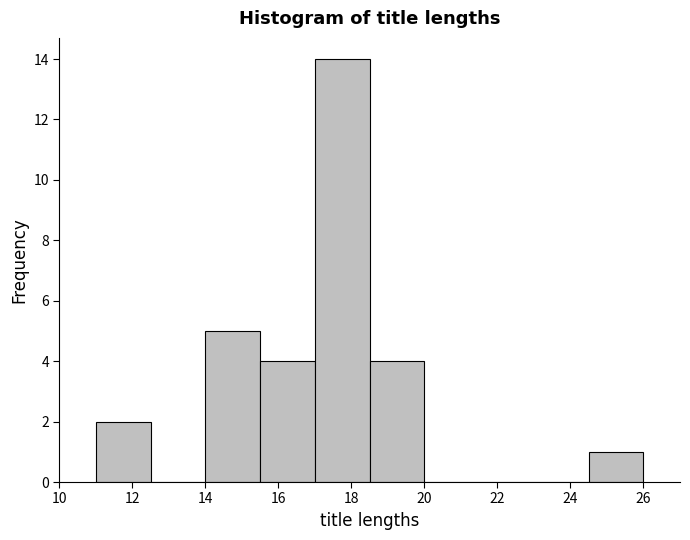

Which range on the x-axis has the tallest bar?

17.0 to 18.5